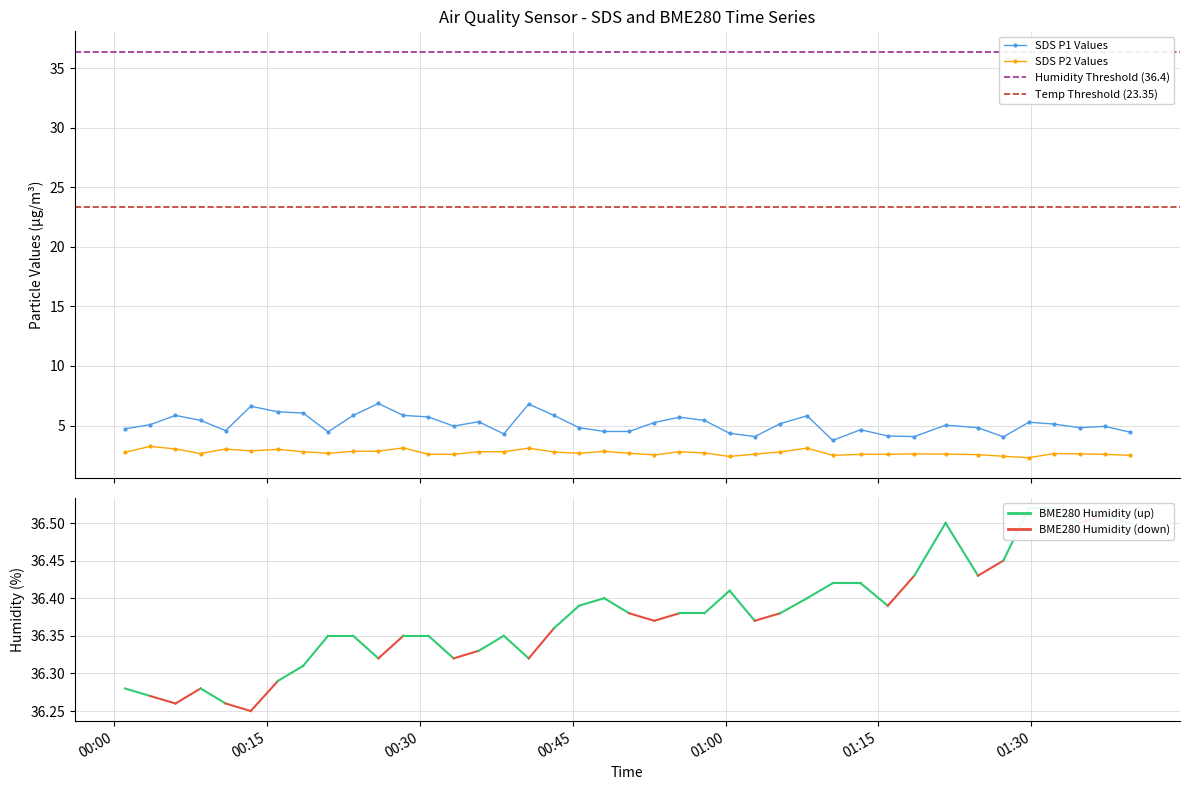

What is the difference between the maximum and minimum values in the SDS_P2 series?

1.0